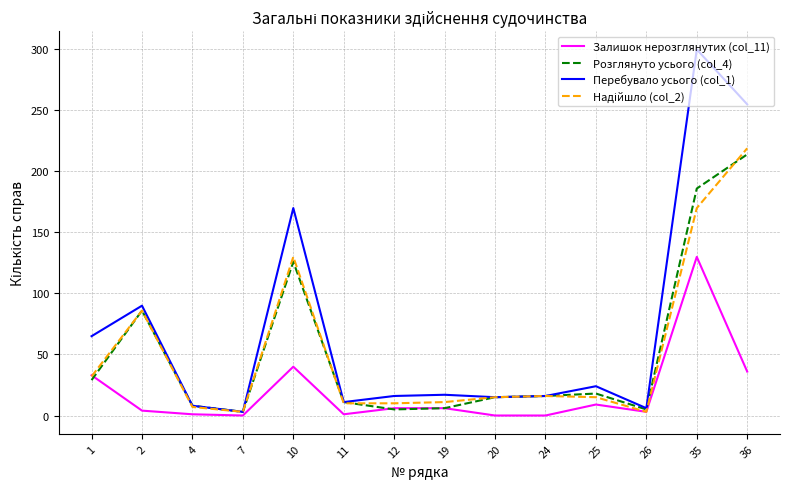

The value of Розглянуто усього (col_4) at 1 is 29. True or false?

True